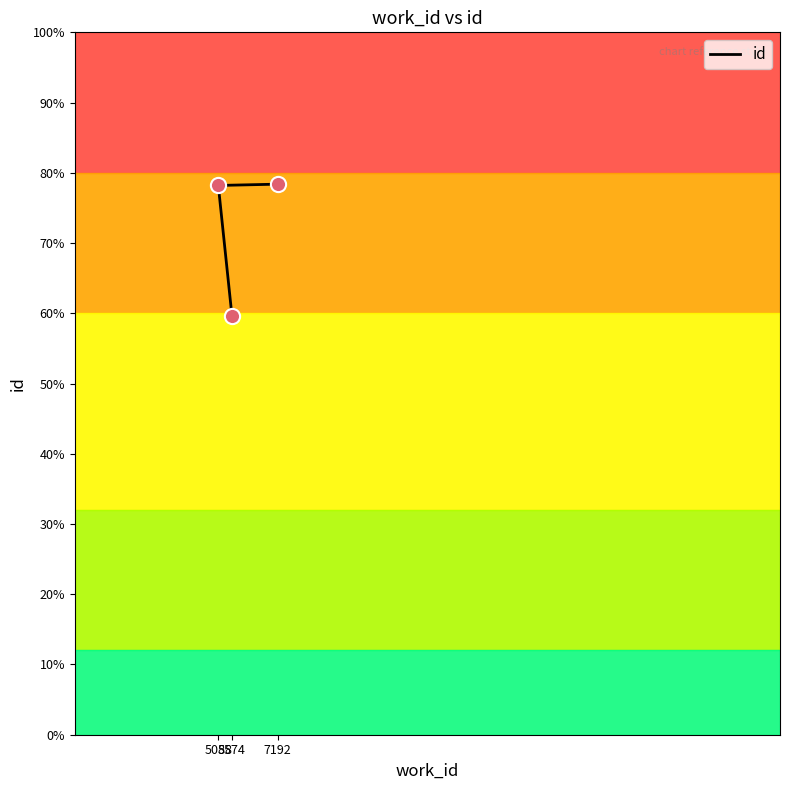

Between 7192 and 5574, which is larger?

7192